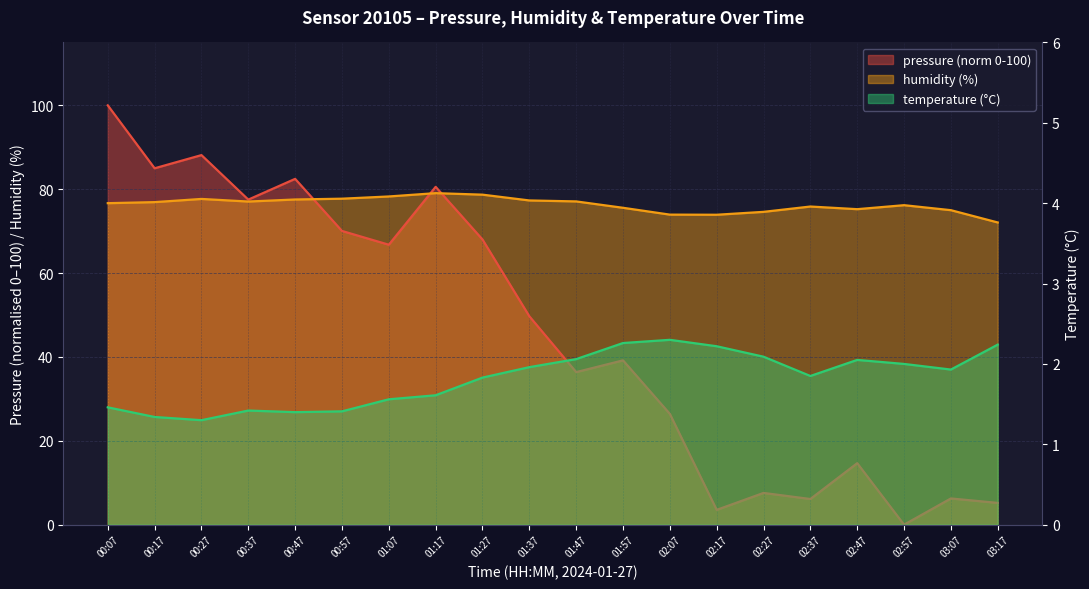

What is the highest value of the humidity series?

79.1